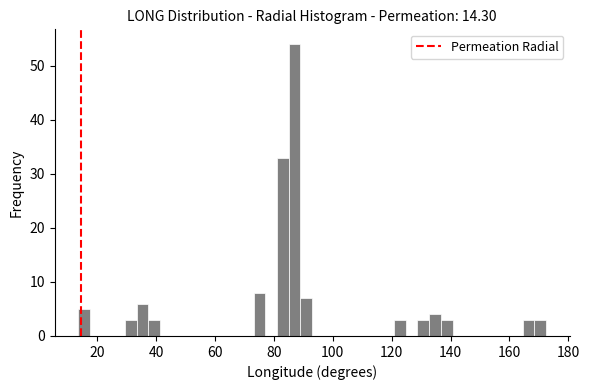

Around what value on the x-axis is the tallest bar? Give the approximate position of its centre, as read against the axis.

88